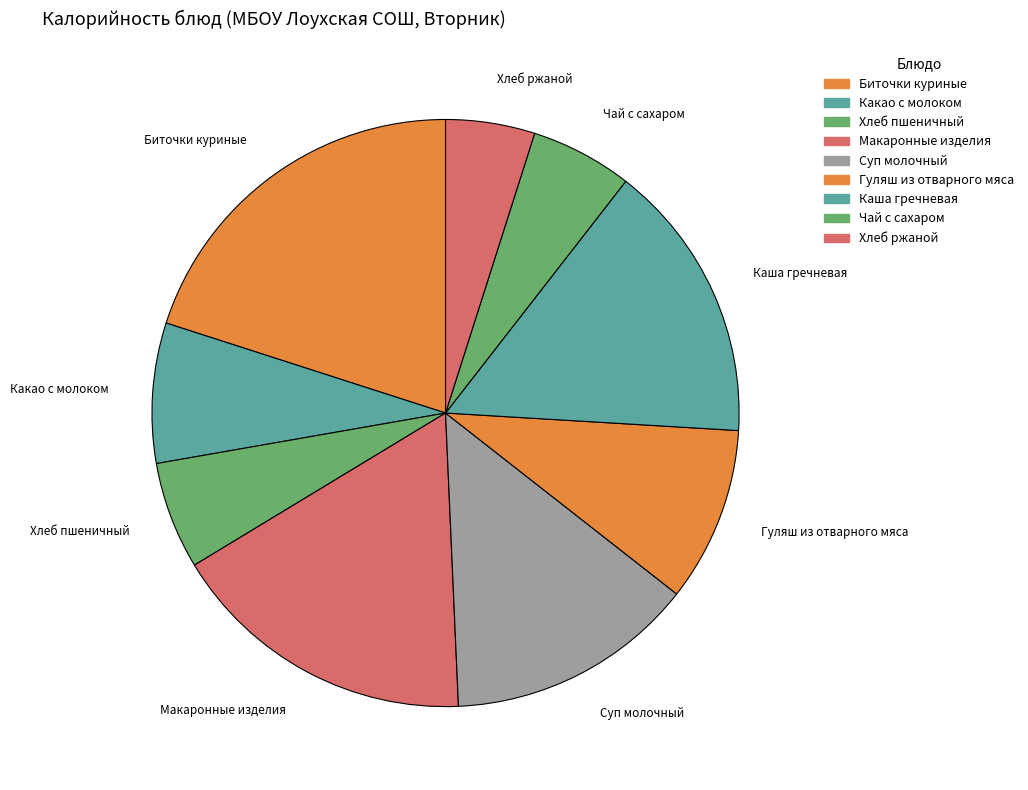

Is it true that Хлеб ржаной is 5% of the pie?

True